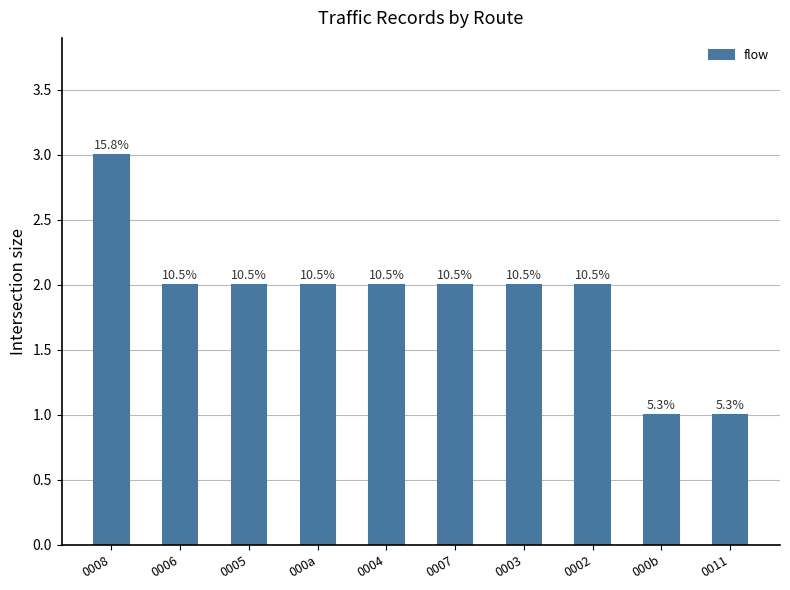

What is the smallest value displayed?

1